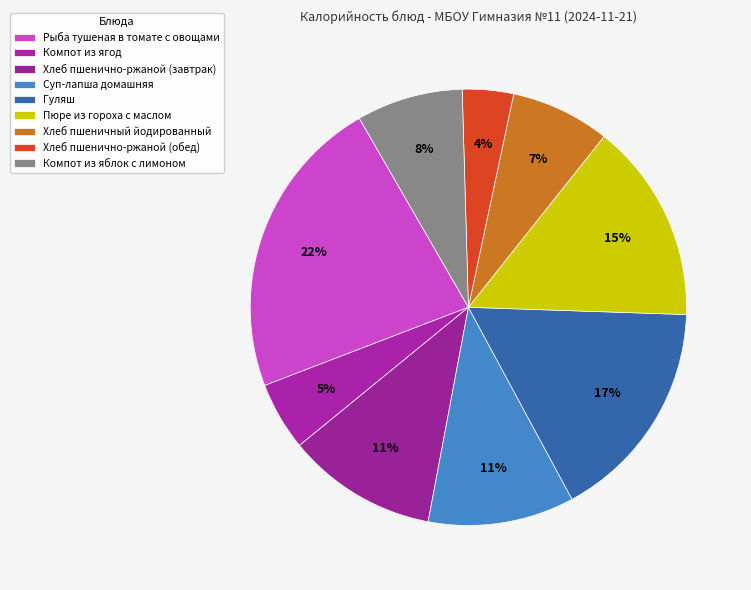

Does Хлеб пшенично-ржаной (обед) represent more than half of the total?

No